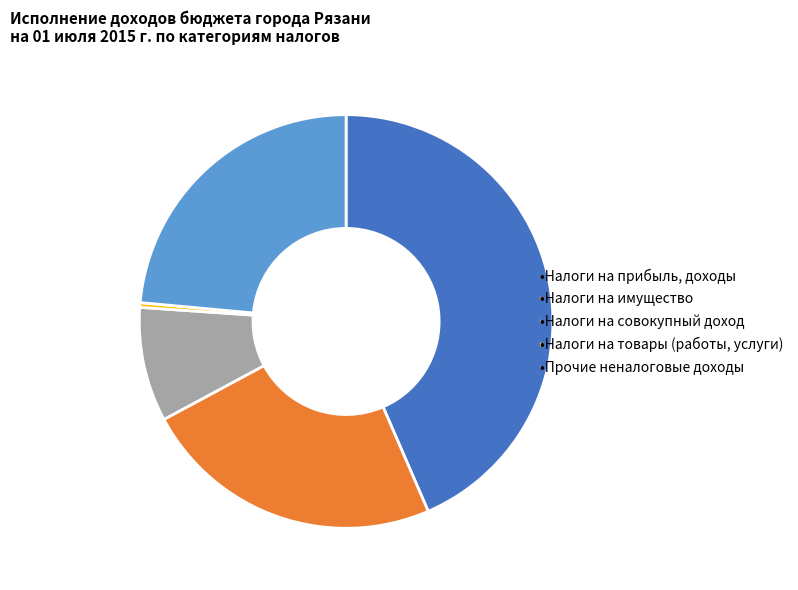

Is there a majority slice in this chart?

No